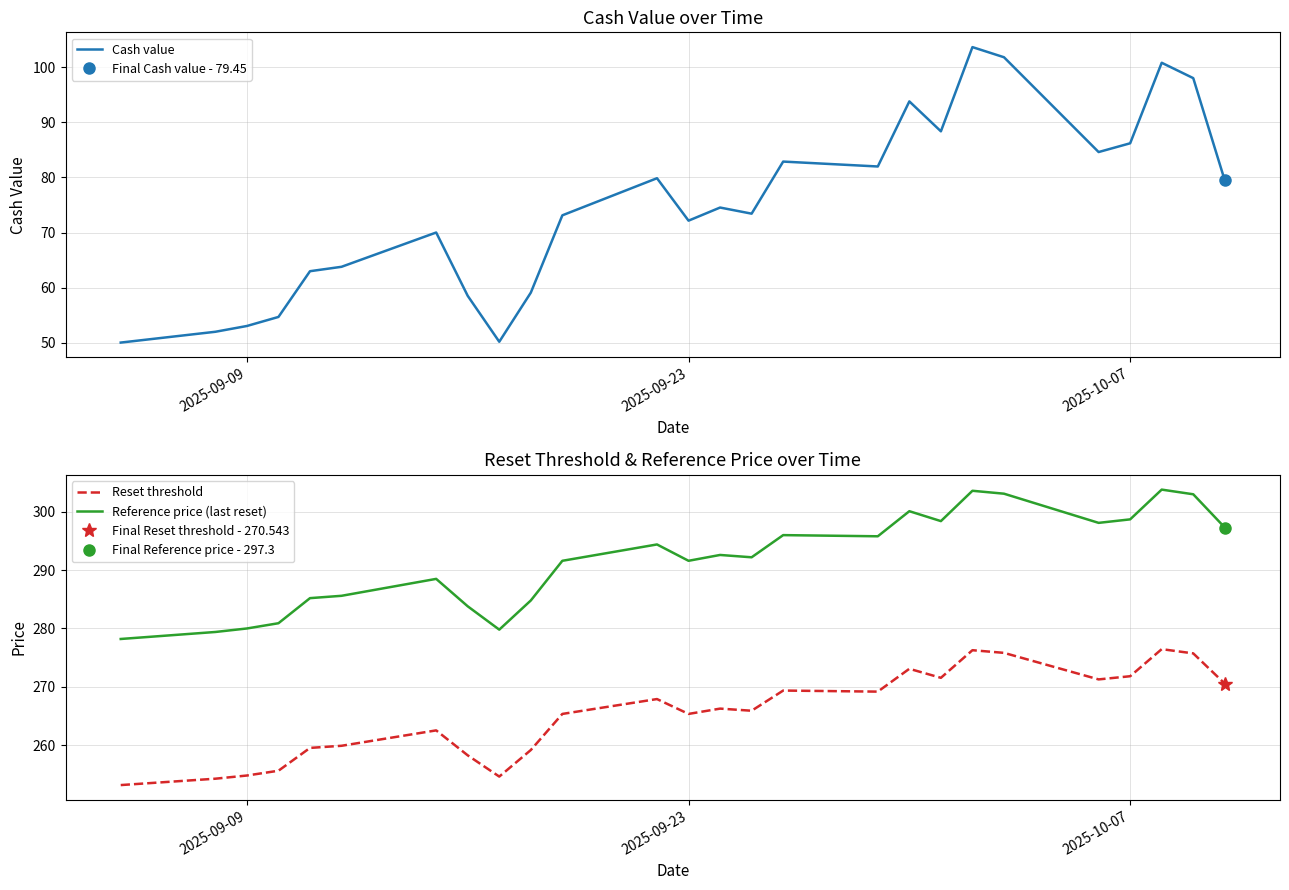

How many distinct data groups are displayed?

3